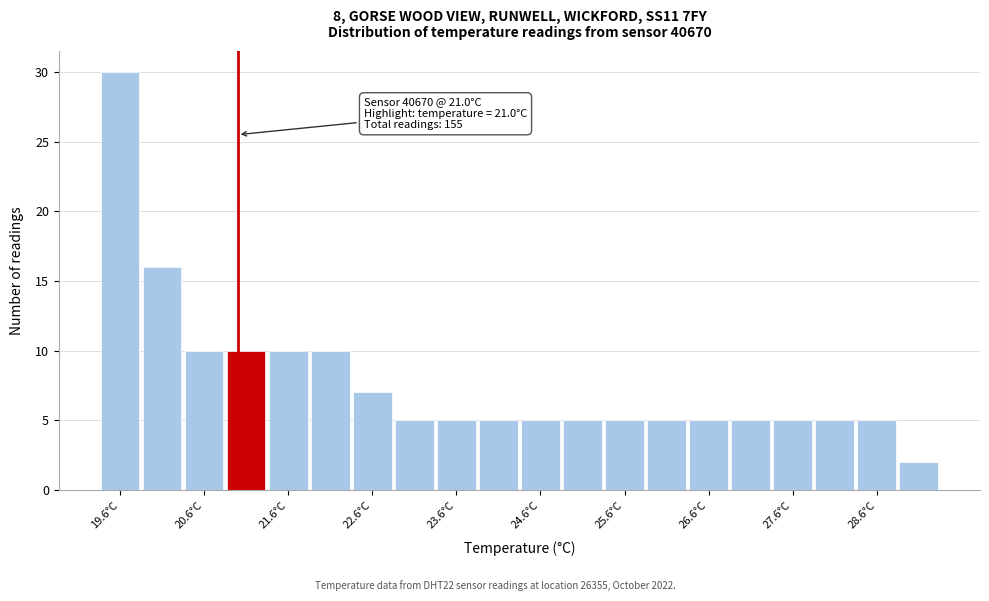

Which range on the x-axis has the tallest bar?

19.35 to 19.85